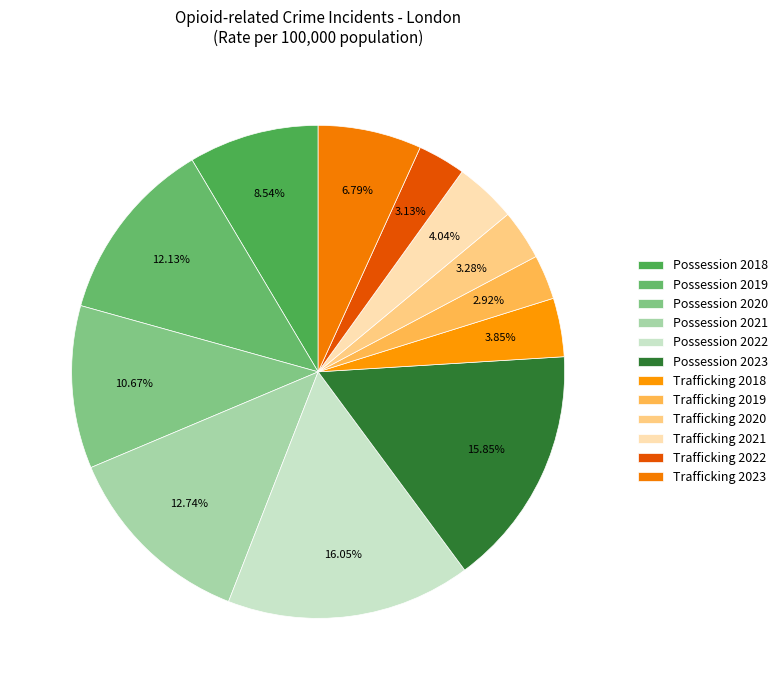

To the nearest percent, what is the difference between the largest and smallest slice percentages?

13%